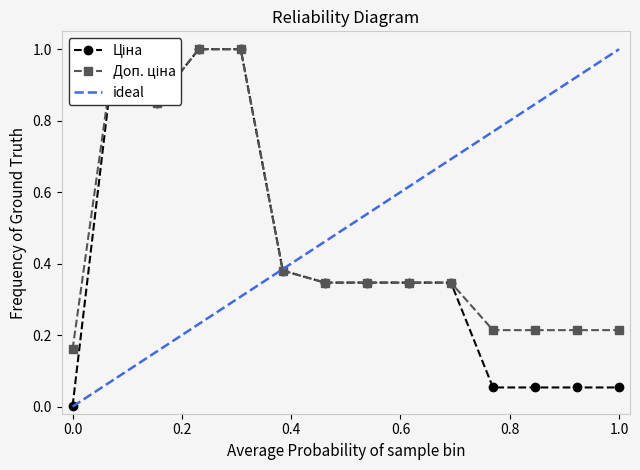

The Ціна series shows 0.0 at 0.0. True or false?

False